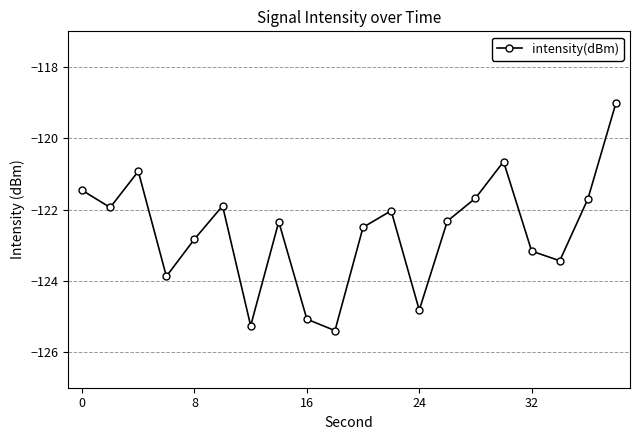

How many data points does each series have?

20